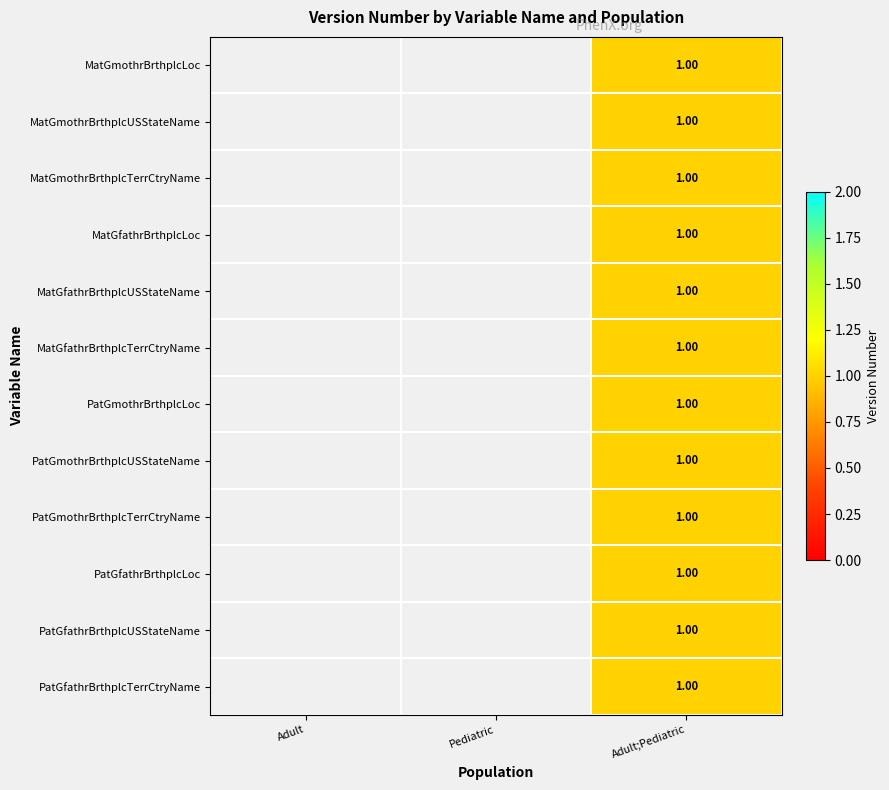

The MatGmothrBrthplcLoc series shows 0.5 at Adult;Pediatric. True or false?

False